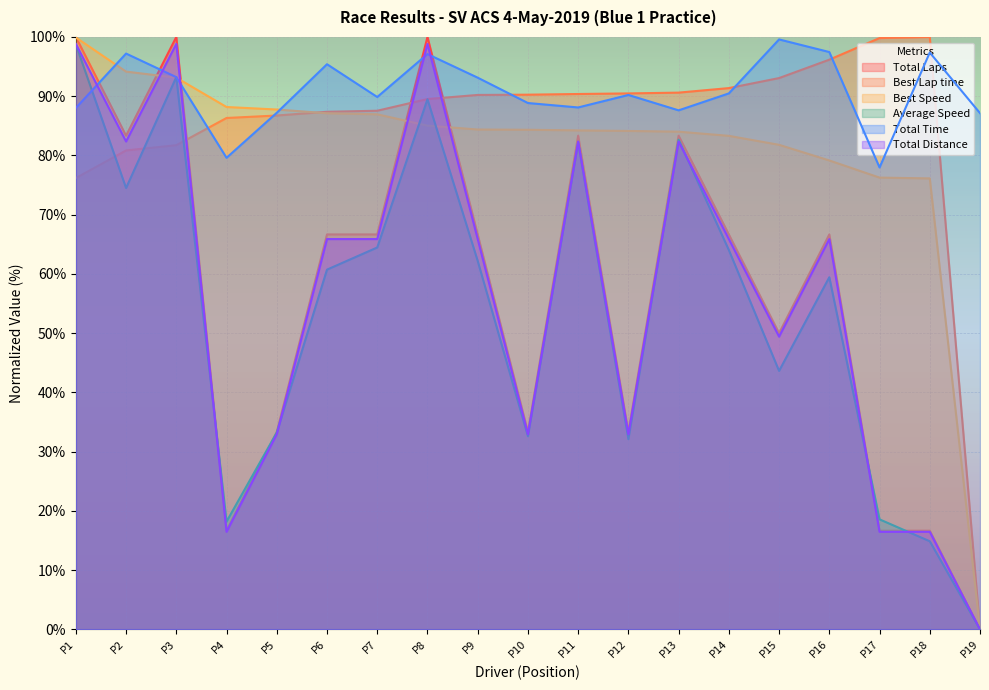

What are all the series names shown in the legend?

Total Laps, Best Lap time, Best Speed, Average Speed, Total Time, Total Distance